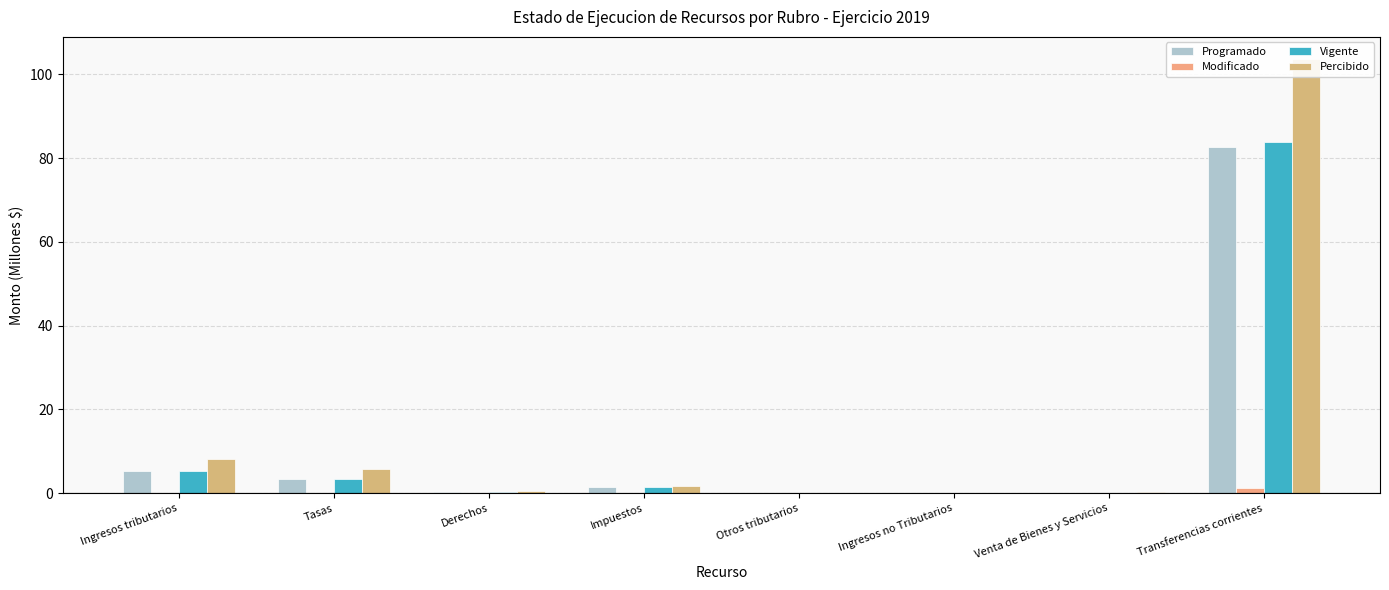

What is the difference between the maximum and minimum values in the Vigente series?

83.9